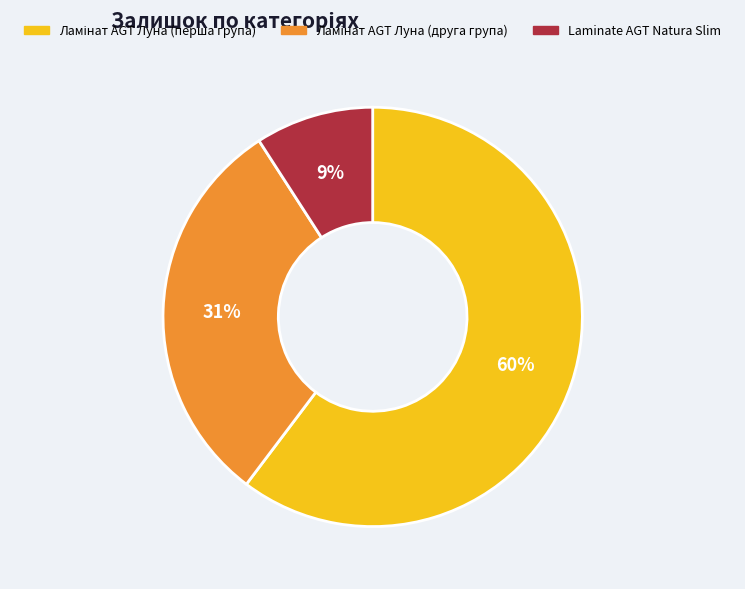

Is it true that Laminate AGT Natura Slim is 15% of the pie?

False